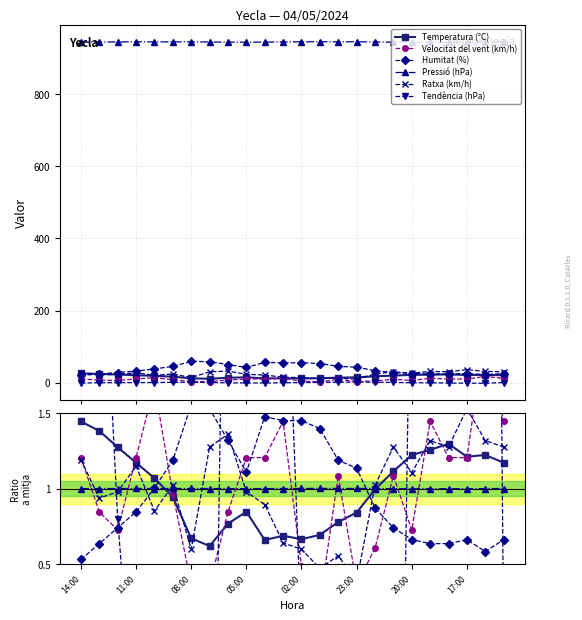

True or false: Pressió (hPa) and Velocitat del vent (km/h) cross at least once.

True